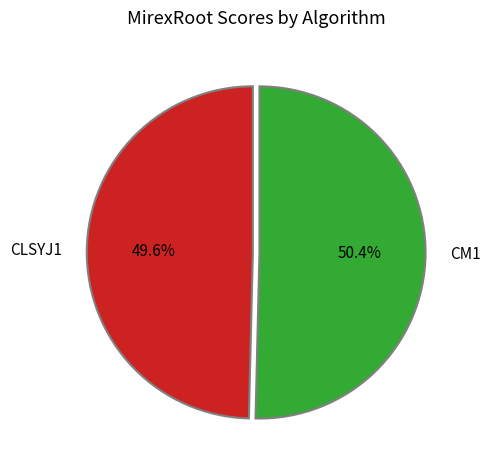

The CM1 slice represents 50% of the pie. True or false?

True